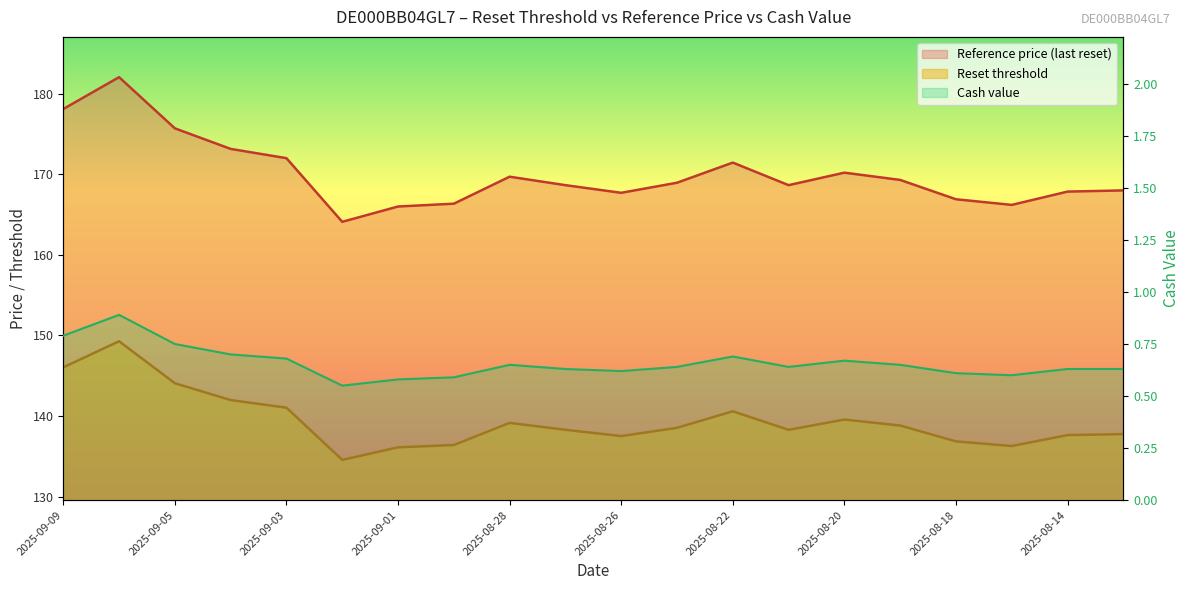

What is the spread (max minus min) of values at 2025-08-15?

165.6